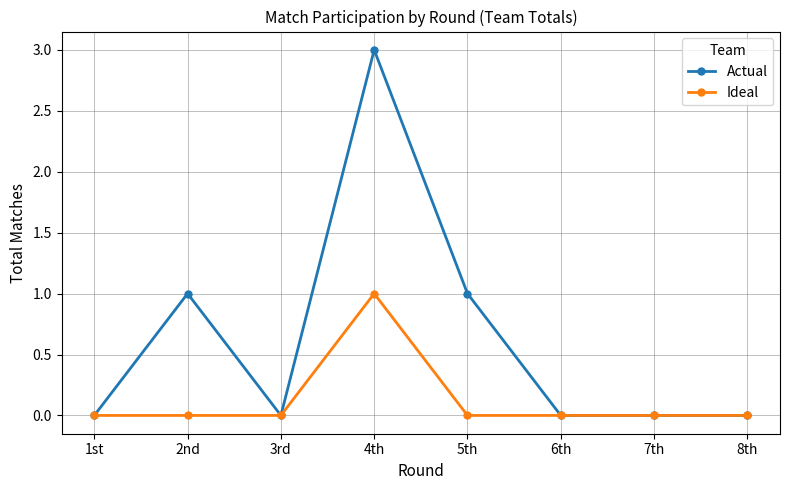

At which category does Actual reach its first local valley?

3rd